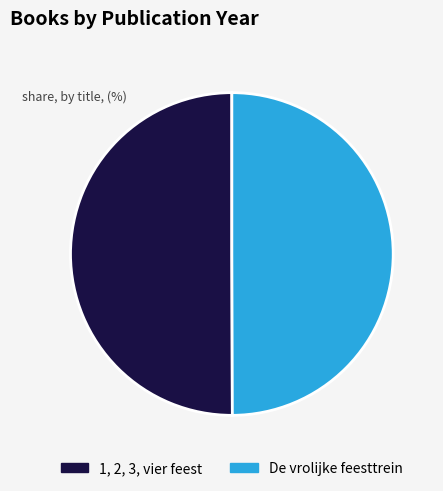

True or false: De vrolijke feesttrein accounts for 38% of the total.

False